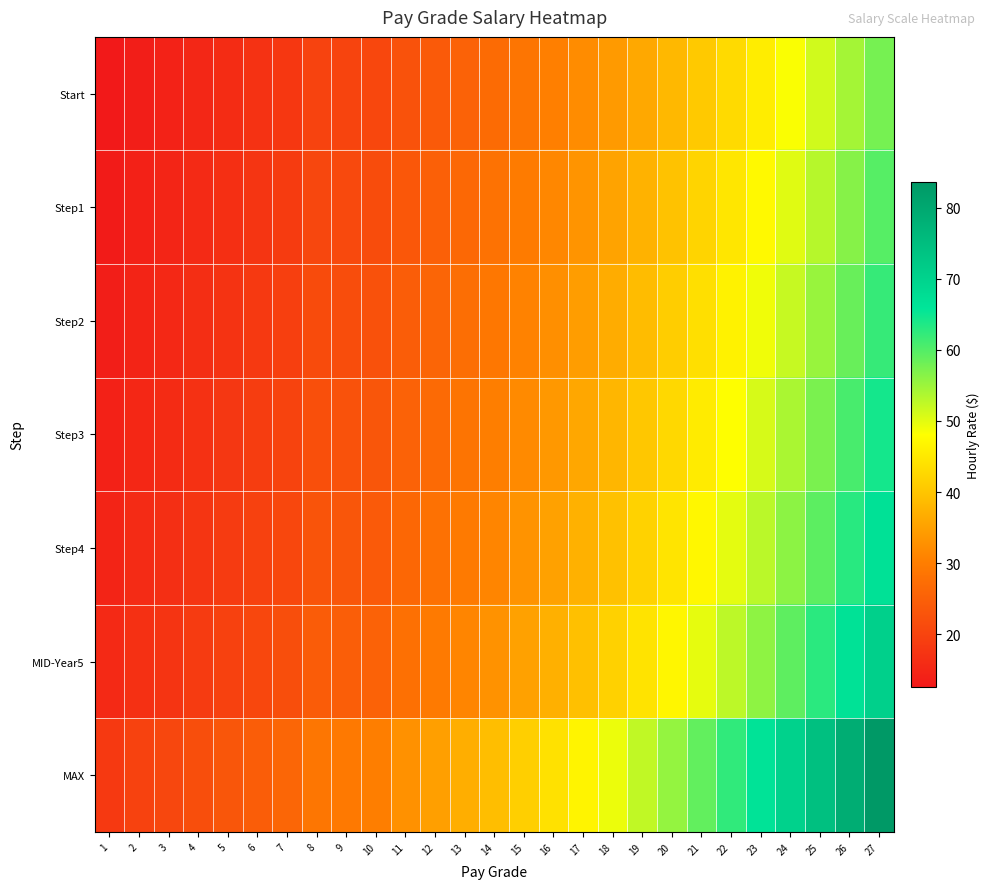

Which series has the largest total across all categories?

MAX